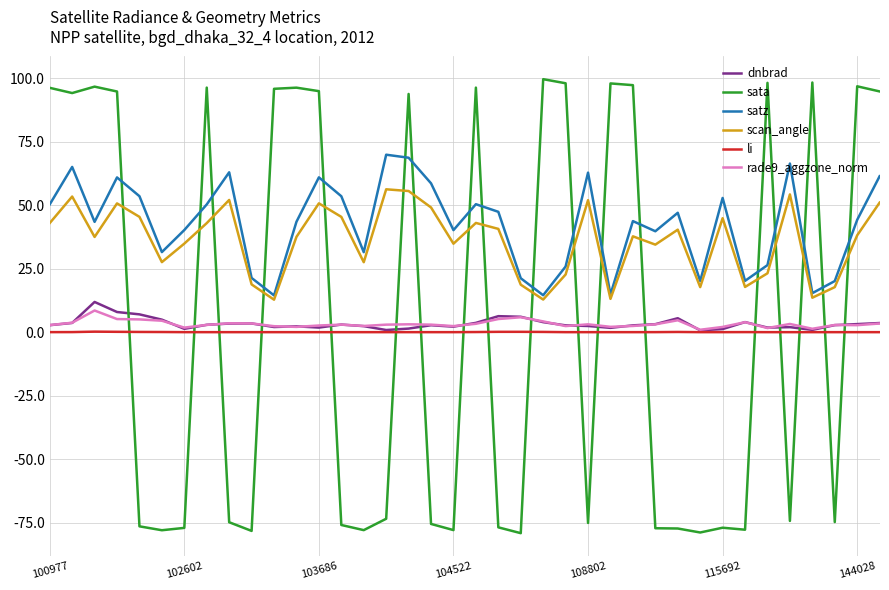

True or false: scan_angle and rade9_aggzone_norm cross at least once.

False